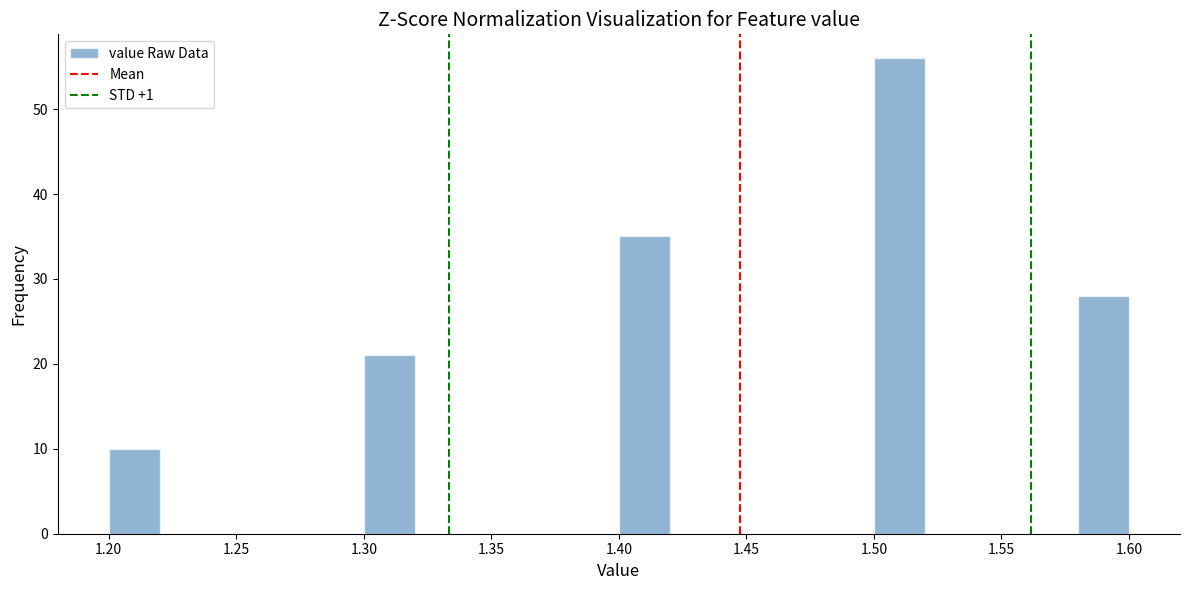

How tall is the bar that spans 1.40 to 1.42 on the x-axis? The values are not printed on the chart, so give them approximately, as read against the axis.

35